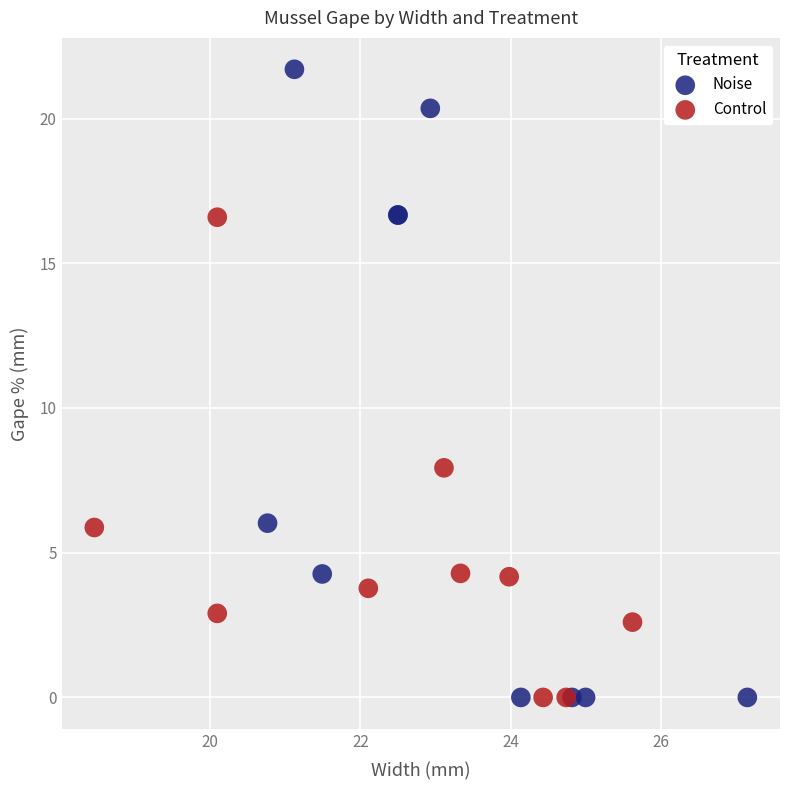

Which series has the largest Y range (max minus min)?

Noise